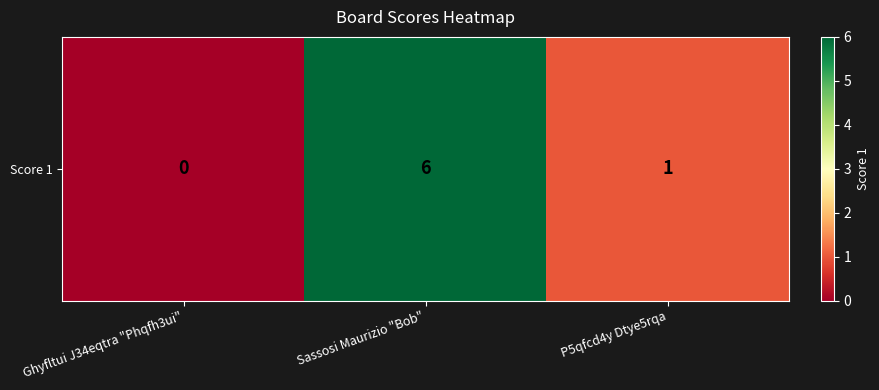

What is the difference between the values at Ghyfltui J34eqtra "Phqfh3ui" and P5qfcd4y Dtye5rqa?

1